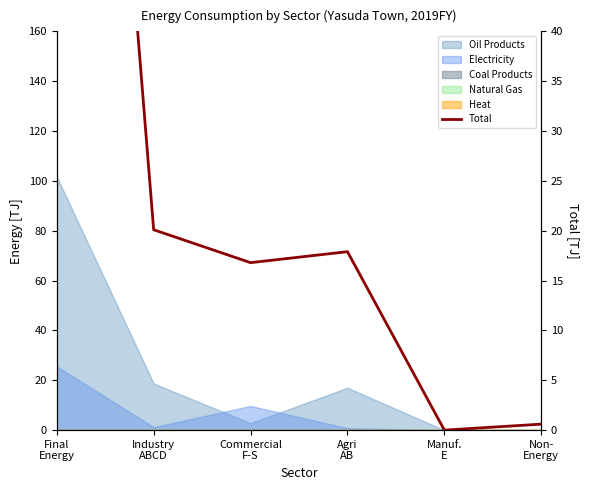

What is the difference between the maximum and second lowest values?

140.0